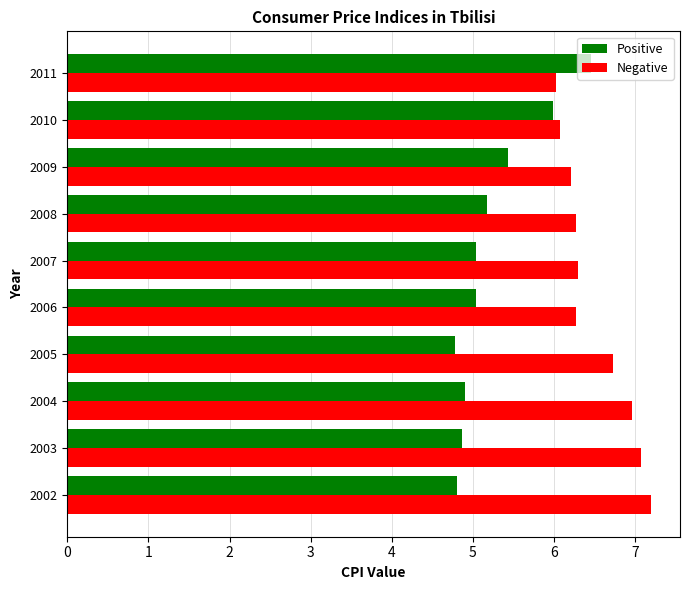

Which series has the largest total across all categories?

Negative